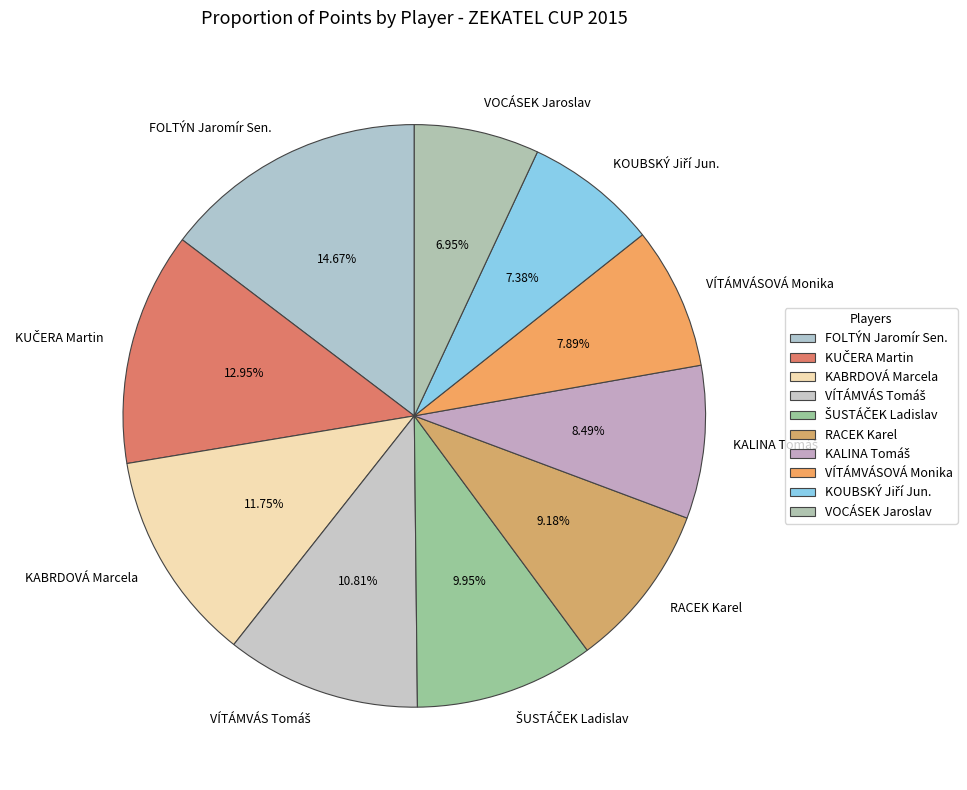

Which category has the biggest portion of the pie?

FOLTÝN Jaromír Sen.